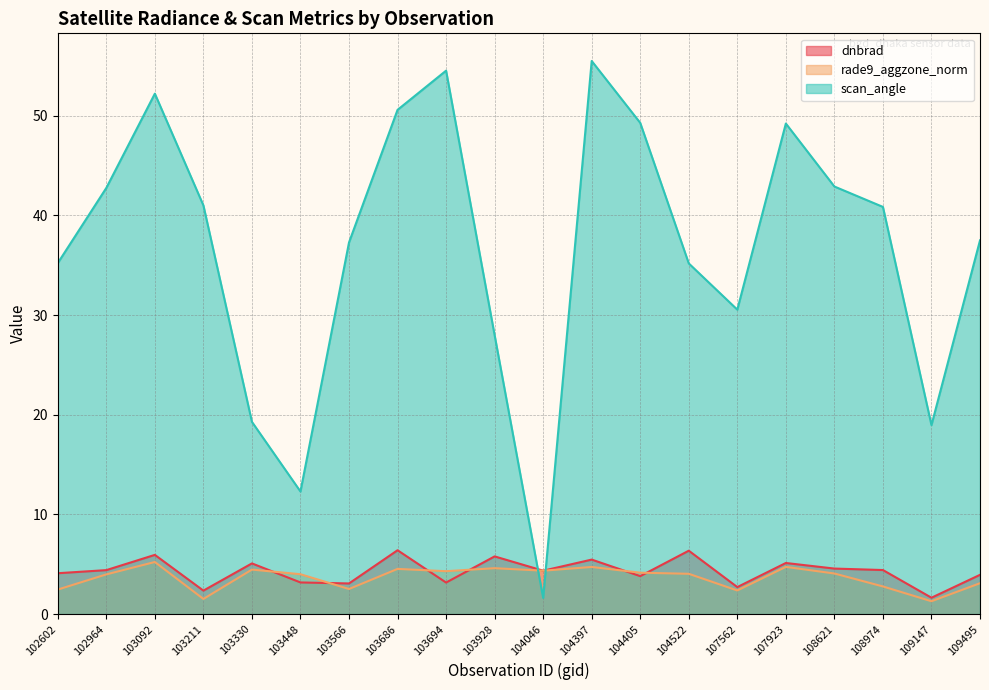

True or false: dnbrad and rade9_aggzone_norm intersect in this chart.

True